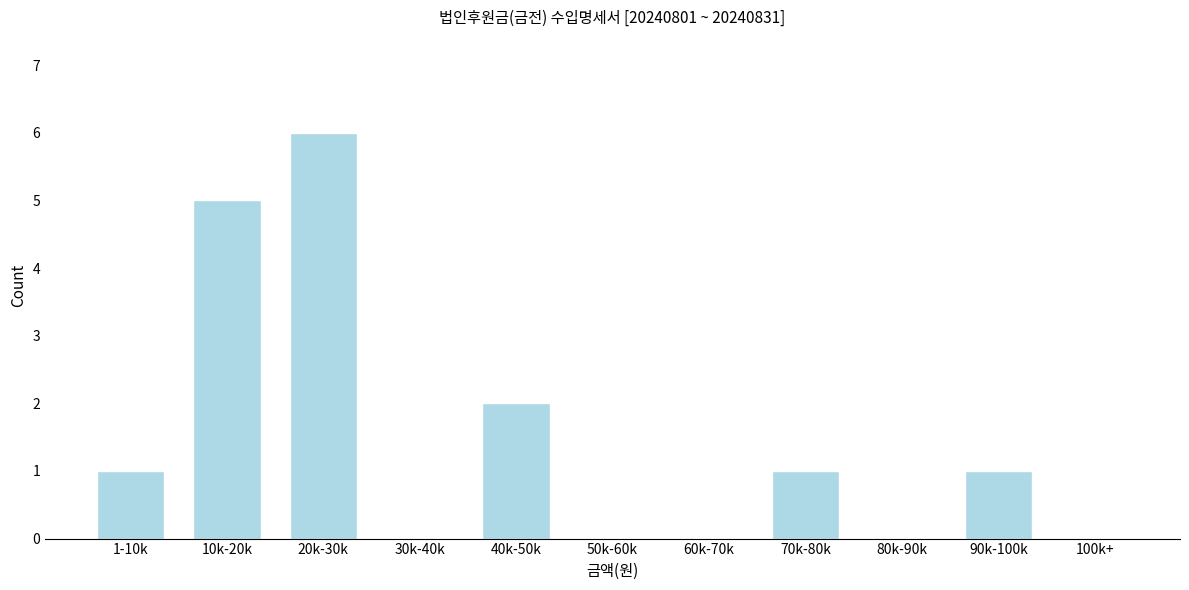

Reading left to right, transcribe all the data shown in this chart.

1-10k=1	10k-20k=5	20k-30k=6	30k-40k=0	40k-50k=2	50k-60k=0	60k-70k=0	70k-80k=1	80k-90k=0	90k-100k=1	100k+=0